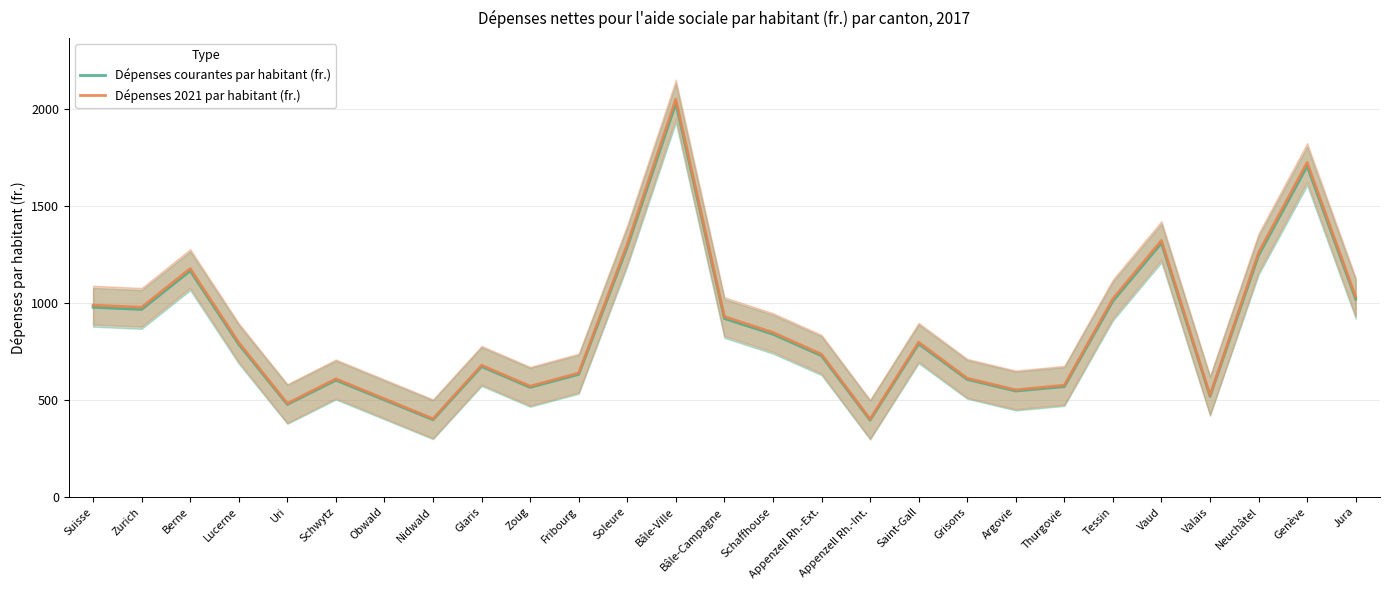

In Dépenses 2021 par habitant (fr.), how many points are higher than both neighbors (excluding endpoints)?

7